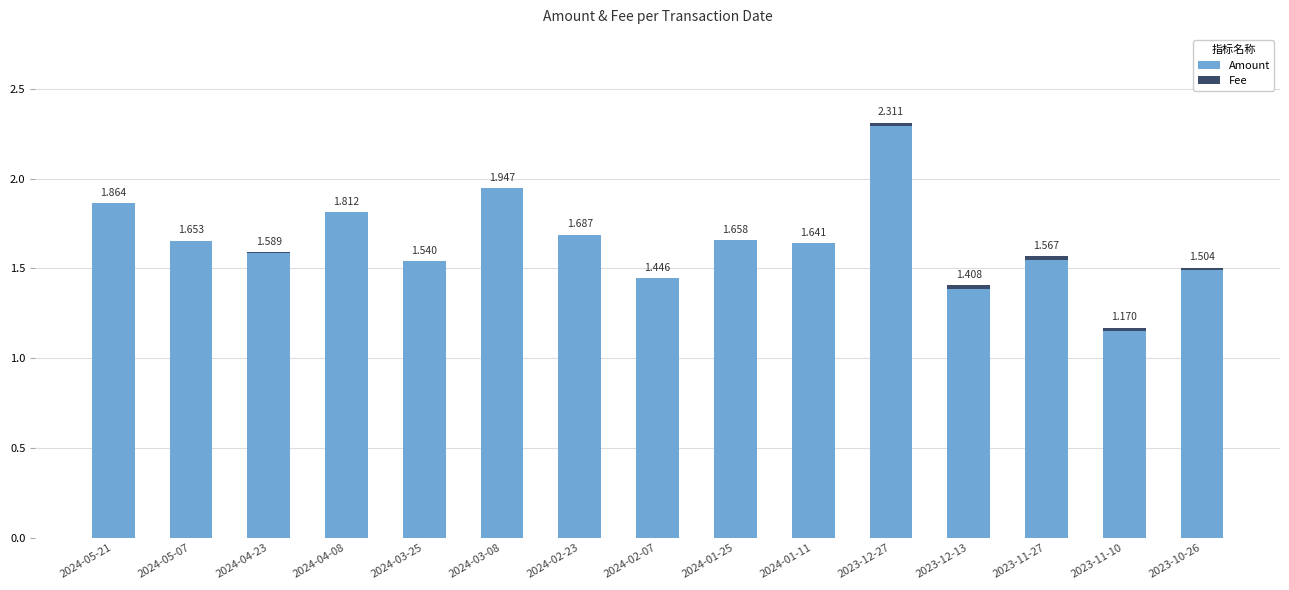

Rank the series by their maximum value, from lowest to highest.

Fee, Amount